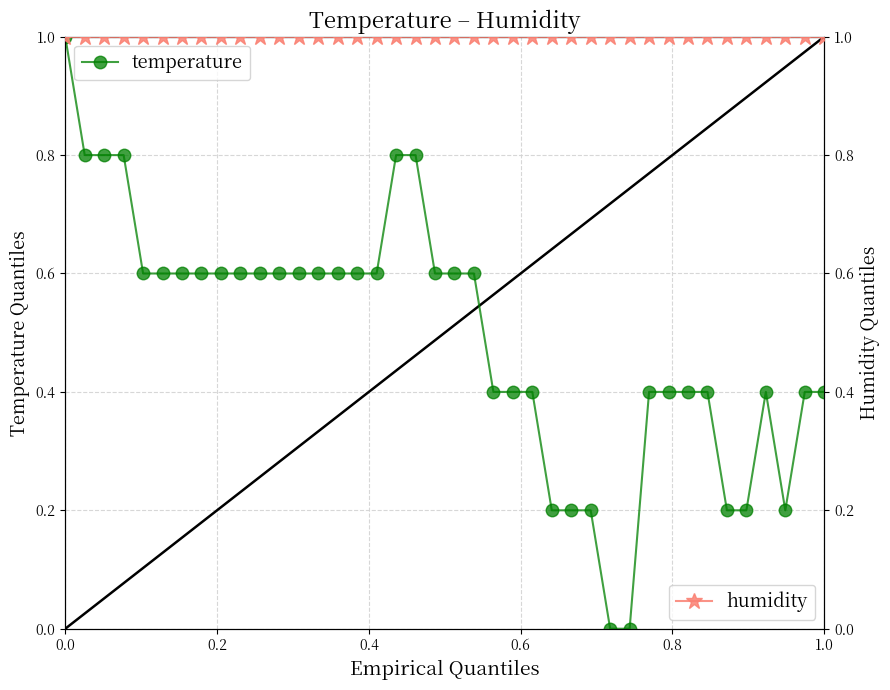

What is the maximum value for temperature?

1.0